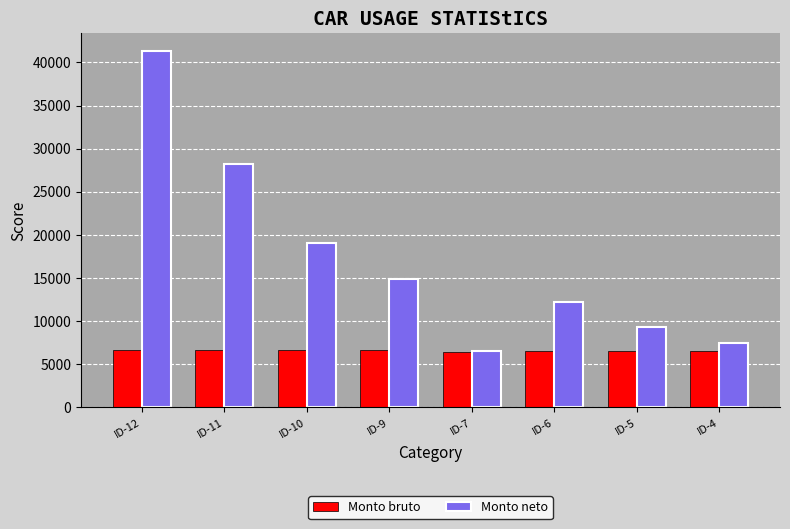

List the series in order of their peak value, lowest first.

Monto bruto, Monto neto